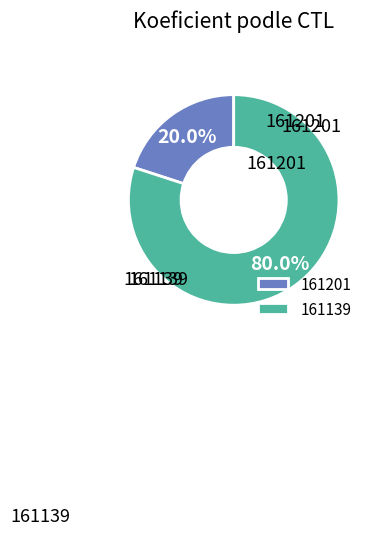

Which category has the biggest portion of the pie?

161139